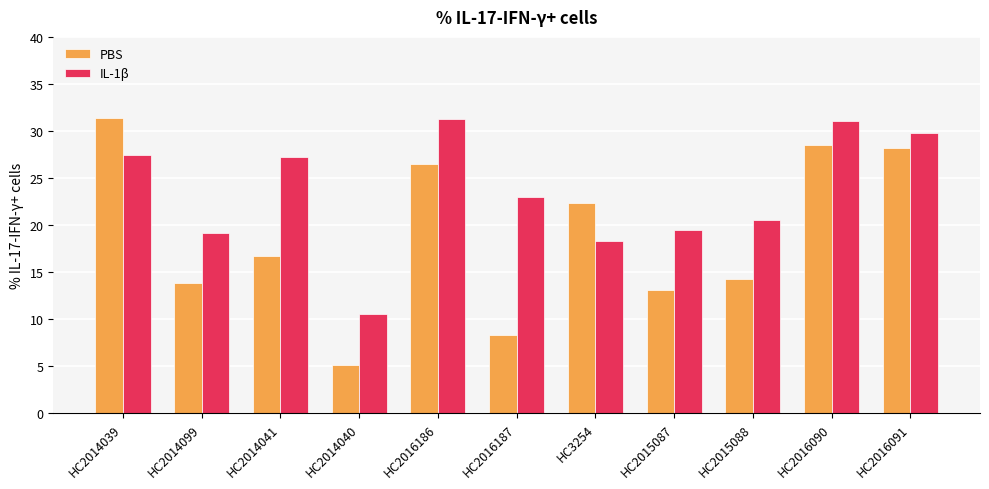

Is the value of IL-1β at HC2016187 greater than the value of PBS at HC2016186?

No